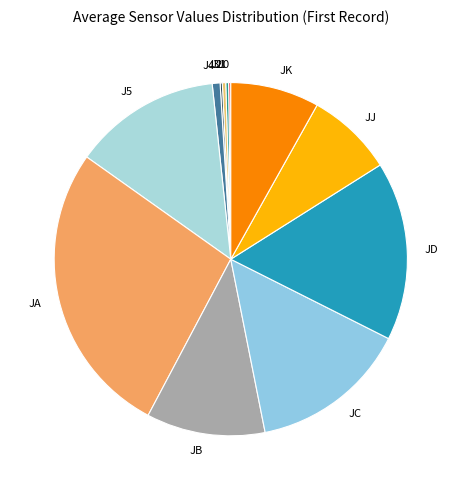

Is the sum of J4 and JB greater than half?

No